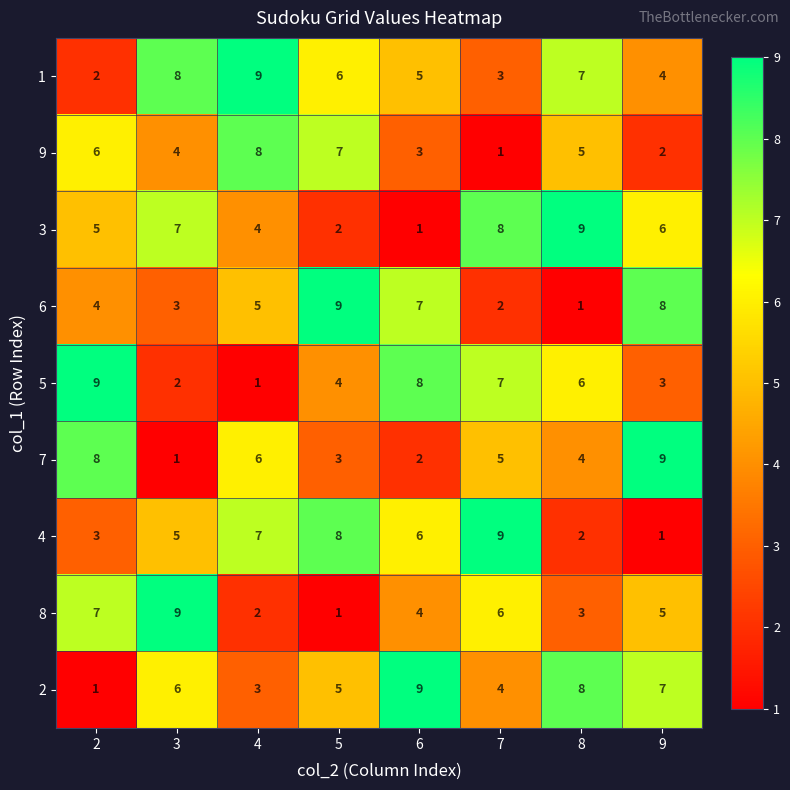

At how many categories does at least one series exceed 1?

8